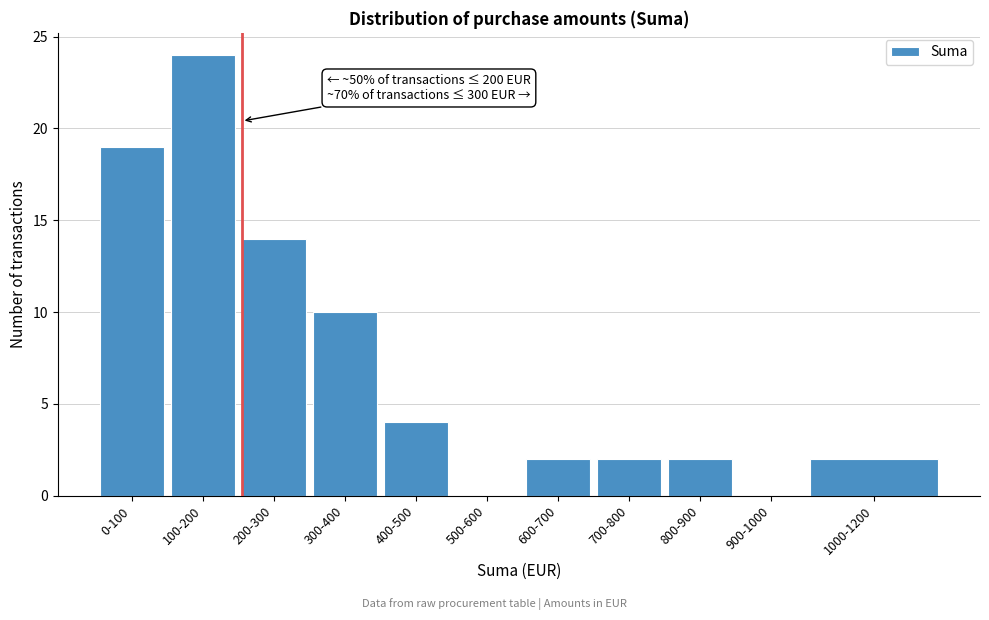

Reading left to right, transcribe all the data shown in this chart.

0-100=19	100-200=24	200-300=14	300-400=10	400-500=4	500-600=0	600-700=2	700-800=2	800-900=2	900-1000=0	1000-1200=2